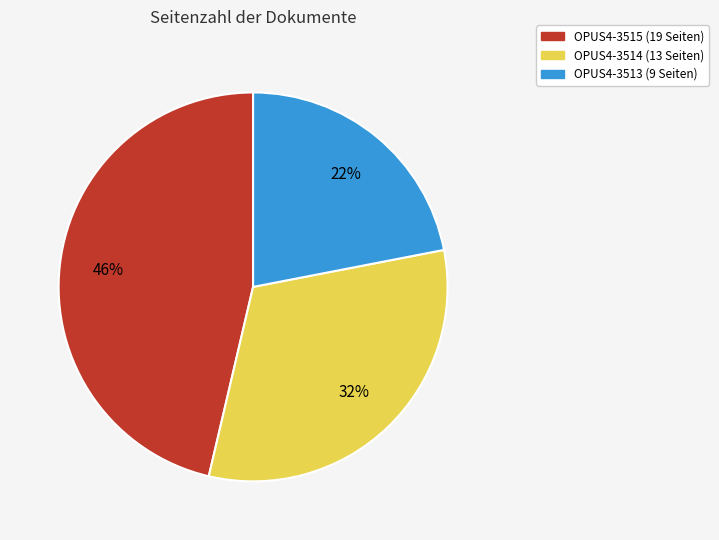

Rank the categories by value from highest to lowest.

OPUS4-3515, OPUS4-3514, OPUS4-3513